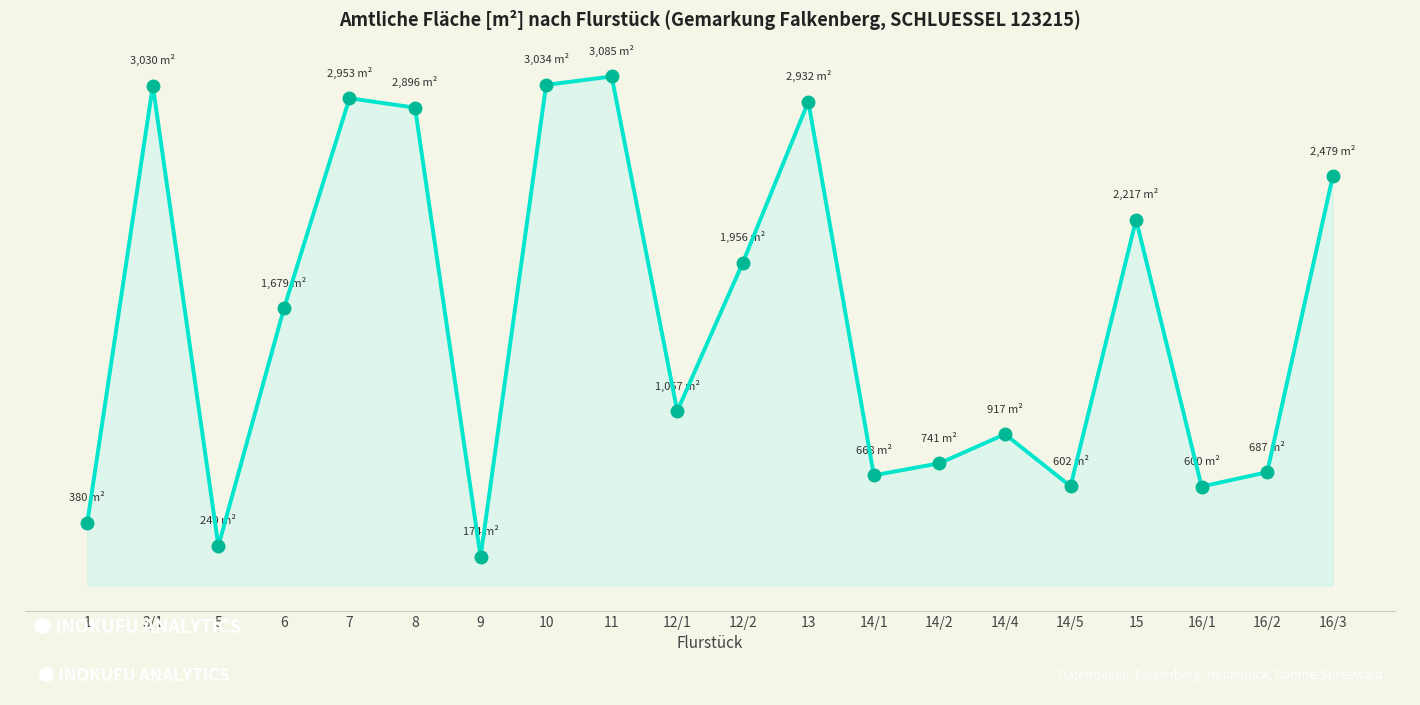

What is the maximum value shown in the chart?

3085